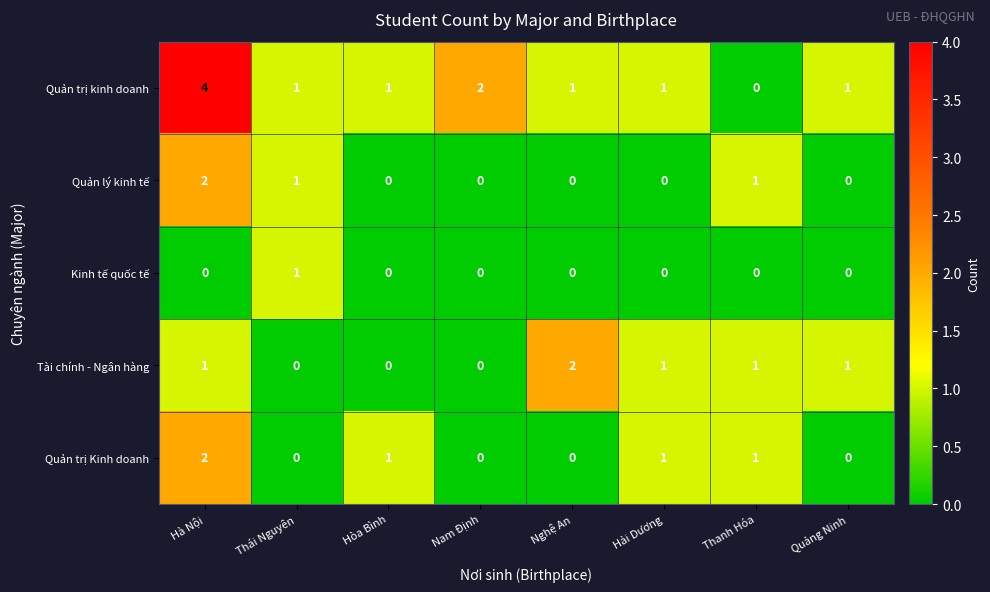

Between Hà Nội and Nghệ An, which series saw the biggest shift?

Quản trị kinh doanh